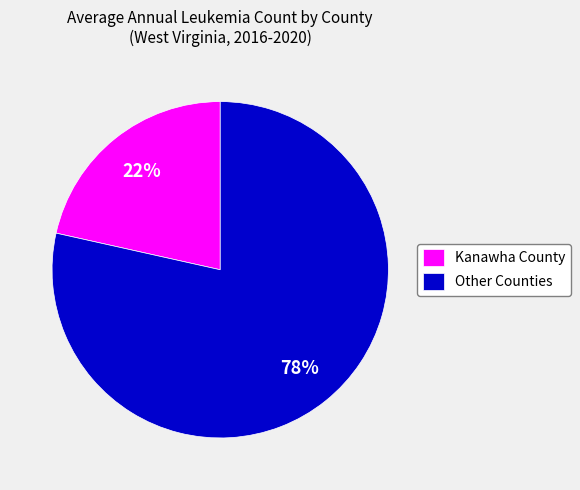

To the nearest percent, what percentage of the pie is Kanawha County?

22%